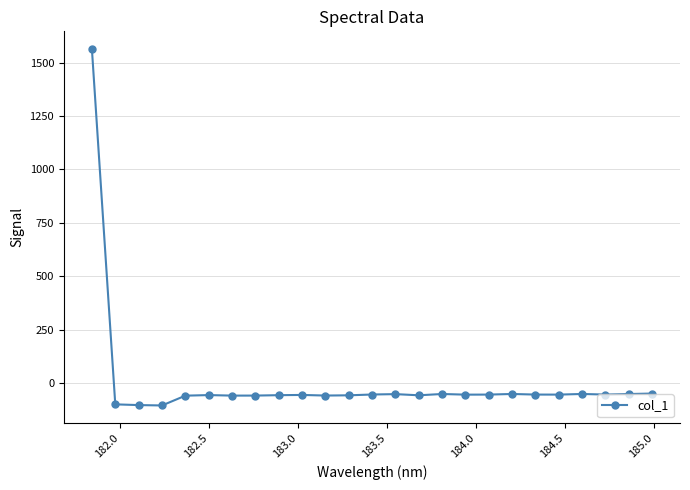

What is the difference between the second highest and minimum values?

55.8